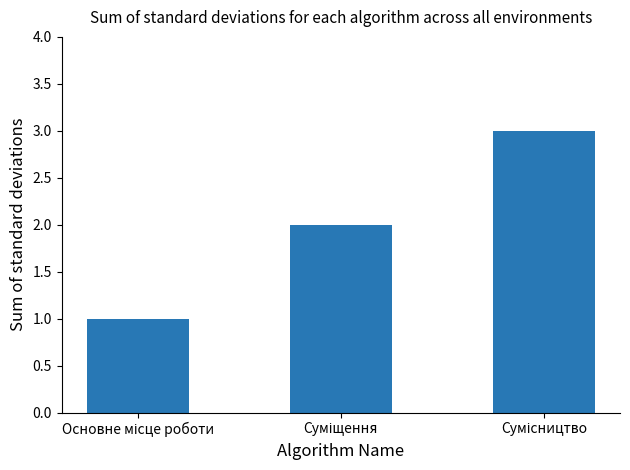

What is the sum of all values?

6